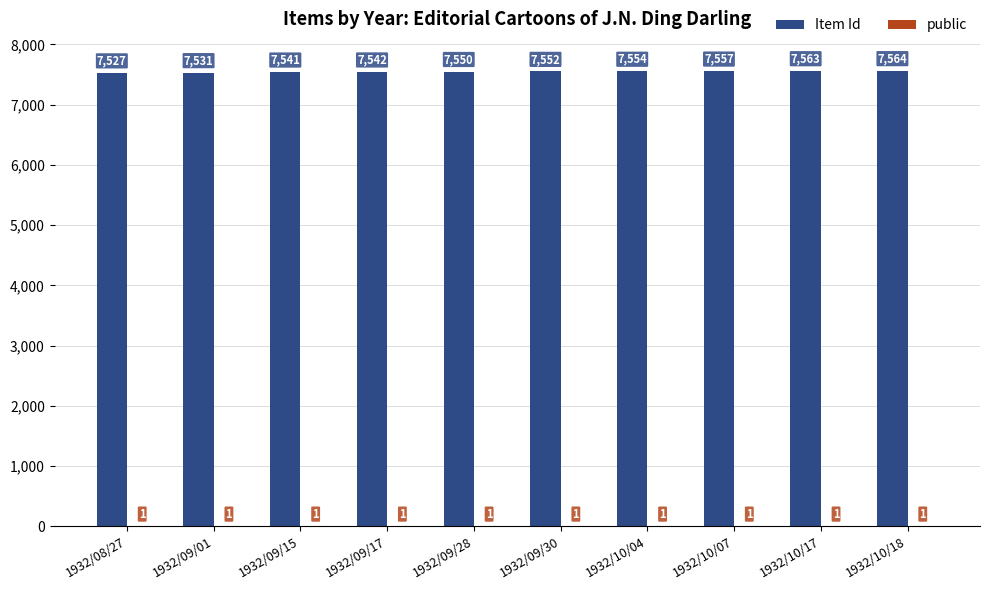

At which category is the sum across all series the highest?

1932/10/18